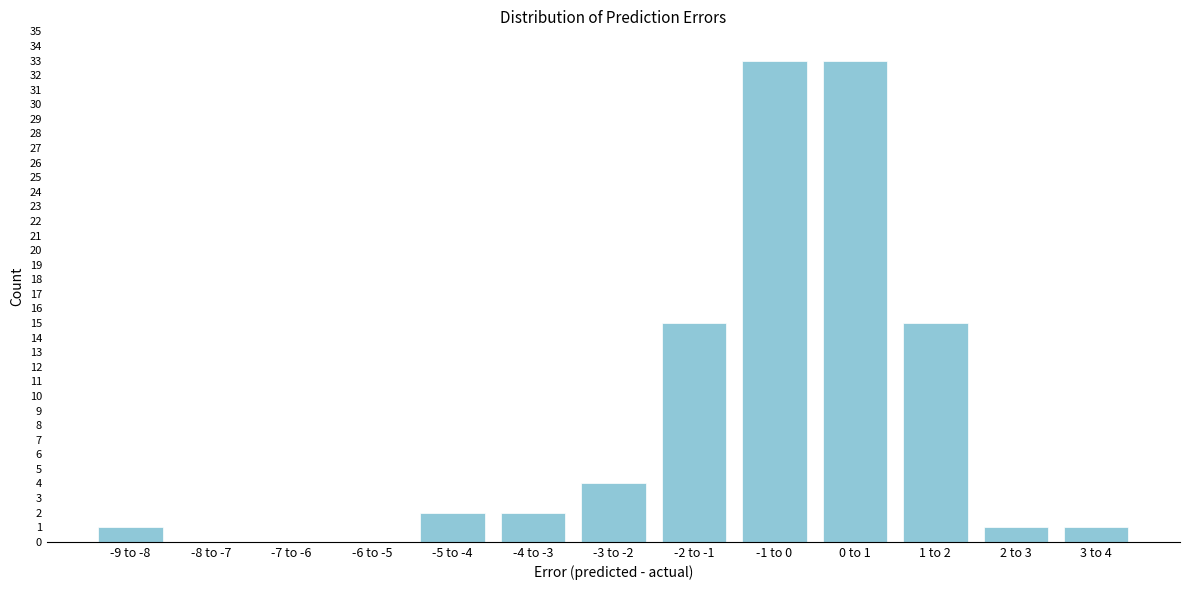

Reading right to left, list all the values displayed in this chart.

3 to 4=1	2 to 3=1	1 to 2=15	0 to 1=33	-1 to 0=33	-2 to -1=15	-3 to -2=4	-4 to -3=2	-5 to -4=2	-6 to -5=0	-7 to -6=0	-8 to -7=0	-9 to -8=1